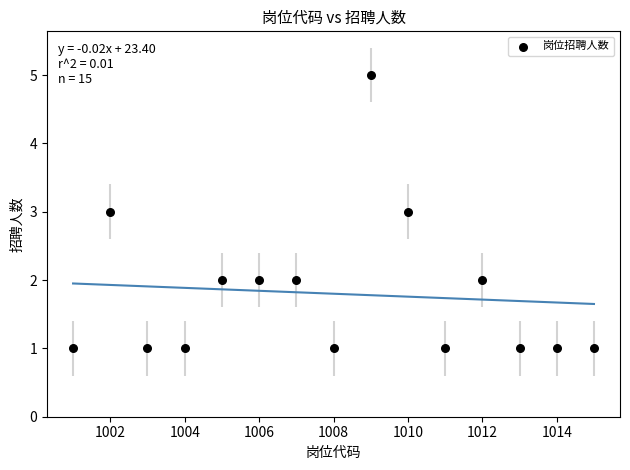

What is the range of Y values (max minus min)?

4